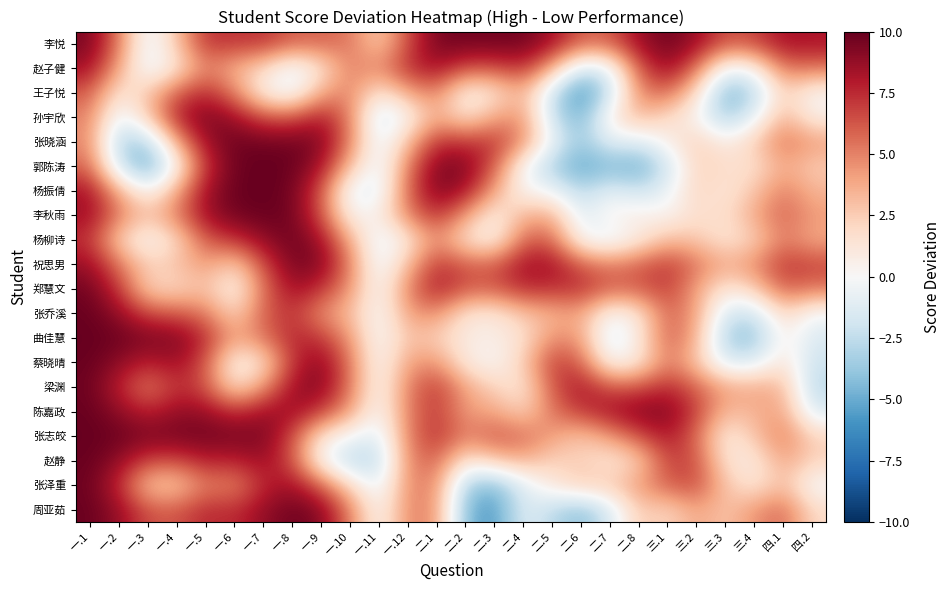

Reading left to right, extract all data points from this chart.

周亚茹: 一.1=9.9	一.2=8.7	一.3=6.4	一.4=6.3	一.5=7.6	一.6=7.4	一.7=8.8	一.8=9.8	一.9=9.2	一.10=5.1	一.11=-0.1	一.12=5.0	二.1=4.6	二.2=-4.6	二.3=-5.8	二.4=-1.1	二.5=-2.7	二.6=-4.2	二.7=-1.5	二.8=2.7	三.1=2.1	三.2=4.0	三.3=2.8	三.4=4.5	四.1=5.8	四.2=1.9
张泽重: 一.1=9.8	一.2=7.5	一.3=2.7	一.4=2.5	一.5=5.2	一.6=4.8	一.7=7.6	一.8=8.5	一.9=6.0	一.10=2.0	一.11=-1.1	一.12=4.9	二.1=4.8	二.2=-3.4	二.3=-4.4	二.4=-1.1	二.5=1.2	二.6=2.6	二.7=2.6	二.8=4.3	三.1=6.1	三.2=6.6	三.3=2.8	三.4=1.1	四.1=3.2	四.2=-0.3
赵静: 一.1=9.9	一.2=8.9	一.3=6.7	一.4=6.6	一.5=7.8	一.6=7.6	一.7=8.6	一.8=6.4	一.9=0.0	一.10=-2.9	一.11=-2.6	一.12=4.9	二.1=5.9	二.2=1.0	二.3=2.6	二.4=3.5	二.5=2.2	二.6=2.4	二.7=1.1	二.8=2.4	三.1=6.9	三.2=6.5	三.3=1.4	三.4=0.9	四.1=4.0	四.2=2.2
张志皎: 一.1=10.0	一.2=9.8	一.3=9.5	一.4=9.6	一.5=9.7	一.6=9.5	一.7=9.5	一.8=6.6	一.9=1.3	一.10=-0.2	一.11=-1.3	一.12=5.1	二.1=7.4	二.2=5.0	二.3=6.2	二.4=5.7	二.5=4.1	二.6=2.7	二.7=4.3	二.8=6.4	三.1=8.2	三.2=5.7	三.3=0.8	三.4=2.8	四.1=5.3	四.2=2.2
陈嘉政: 一.1=9.9	一.2=9.0	一.3=7.7	一.4=8.8	一.5=8.7	一.6=7.4	一.7=8.5	一.8=8.6	一.9=7.0	一.10=4.1	一.11=-0.2	一.12=5.2	二.1=7.1	二.2=4.2	二.3=4.0	二.4=2.2	二.5=5.4	二.6=7.1	二.7=8.3	二.8=9.2	三.1=9.2	三.2=6.9	三.3=3.1	三.4=3.5	四.1=4.1	四.2=-1.4
梁渊: 一.1=9.8	一.2=7.7	一.3=5.0	一.4=7.4	一.5=6.4	一.6=1.7	一.7=4.4	一.8=8.5	一.9=9.2	一.10=5.3	一.11=0.0	一.12=5.1	二.1=7.1	二.2=4.0	二.3=2.2	二.4=1.3	二.5=6.3	二.6=8.2	二.7=6.3	二.8=6.5	三.1=7.6	三.2=6.0	三.3=4.0	三.4=3.9	四.1=3.4	四.2=-2.8
蔡晓晴: 一.1=9.9	一.2=9.0	一.3=7.7	一.4=8.6	一.5=6.3	一.6=0.2	一.7=1.6	一.8=7.3	一.9=9.1	一.10=5.3	一.11=-0.1	一.12=4.1	二.1=4.6	二.2=1.0	二.3=0.0	二.4=2.5	二.5=7.0	二.6=6.0	二.7=0.1	二.8=1.2	三.1=5.2	三.2=2.7	三.3=-1.4	三.4=-1.3	四.1=1.6	四.2=-2.1
曲佳慧: 一.1=10.0	一.2=9.8	一.3=9.5	一.4=9.4	一.5=7.5	一.6=3.9	一.7=5.3	一.8=7.7	一.9=7.2	一.10=4.4	一.11=-0.3	一.12=3.0	二.1=2.3	二.2=0.8	二.3=0.7	二.4=1.5	二.5=4.7	二.6=4.2	二.7=-1.7	二.8=1.0	三.1=6.2	三.2=3.6	三.3=-3.5	三.4=-4.1	四.1=0.8	四.2=-1.5
张乔溪: 一.1=9.9	一.2=8.8	一.3=6.7	一.4=6.3	一.5=5.3	一.6=2.1	一.7=6.0	一.8=7.3	一.9=4.6	一.10=3.2	一.11=-0.3	一.12=4.1	二.1=4.7	二.2=1.3	二.3=1.1	二.4=2.8	二.5=3.4	二.6=4.0	二.7=-0.1	二.8=1.3	三.1=6.0	三.2=4.1	三.3=-1.8	三.4=-2.1	四.1=2.2	四.2=-0.3
郑慧文: 一.1=9.7	一.2=7.2	一.3=2.3	一.4=2.0	一.5=3.0	一.6=0.2	一.7=5.5	一.8=8.5	一.9=7.3	一.10=4.4	一.11=-0.2	一.12=5.0	二.1=8.0	二.2=6.2	二.3=6.1	二.4=7.5	二.5=7.3	二.6=7.4	二.7=5.9	二.8=6.1	三.1=7.0	三.2=4.0	三.3=1.0	三.4=2.5	四.1=6.0	四.2=5.3
祝思男: 一.1=8.6	一.2=5.4	一.3=2.3	一.4=2.9	一.5=4.3	一.6=2.3	一.7=6.6	一.8=9.6	一.9=9.2	一.10=5.1	一.11=-0.9	一.12=3.1	二.1=7.3	二.2=6.2	二.3=6.1	二.4=8.4	二.5=8.4	二.6=6.1	二.7=5.2	二.8=6.0	三.1=7.1	三.2=5.4	三.3=3.7	三.4=4.7	四.1=7.2	四.2=6.8
杨柳诗: 一.1=7.3	一.2=2.3	一.3=-0.1	一.4=2.0	一.5=6.2	一.6=7.3	一.7=8.8	一.8=9.8	一.9=8.5	一.10=3.8	一.11=-1.1	一.12=1.2	二.1=4.8	二.2=1.5	二.3=0.4	二.4=5.9	二.5=5.9	二.6=-0.0	二.7=-0.9	二.8=1.0	三.1=3.2	三.2=2.8	三.3=1.3	三.4=2.3	四.1=5.2	四.2=3.7
李秋雨: 一.1=8.5	一.2=5.2	一.3=2.9	一.4=5.2	一.5=8.5	一.6=9.7	一.7=9.9	一.8=9.7	一.9=6.5	一.10=0.4	一.11=0.6	一.12=5.0	二.1=7.4	二.2=4.2	二.3=0.5	二.4=3.6	二.5=3.7	二.6=-1.3	二.7=0.6	二.8=0.8	三.1=0.3	三.2=1.7	三.3=1.6	三.4=3.9	四.1=5.9	四.2=4.3
杨振倩: 一.1=8.3	一.2=3.6	一.3=-0.1	一.4=3.9	一.5=8.5	一.6=9.9	一.7=10.0	一.8=9.7	一.9=6.3	一.10=-0.8	一.11=-1.1	一.12=5.9	二.1=9.3	二.2=8.3	二.3=4.0	二.4=0.1	二.5=-0.4	二.6=-2.8	二.7=-1.0	二.8=-2.1	三.1=-0.7	三.2=2.3	三.3=1.2	三.4=2.8	四.1=5.2	四.2=3.4
郭陈涛: 一.1=5.8	一.2=-2.1	一.3=-5.2	一.4=0.3	一.5=7.3	一.6=9.8	一.7=10.0	一.8=9.9	一.9=8.4	一.10=3.0	一.11=-1.0	一.12=5.2	二.1=9.3	二.2=9.3	二.3=6.1	二.4=-0.2	二.5=-3.3	二.6=-5.4	二.7=-4.4	二.8=-5.1	三.1=-1.9	三.2=2.3	三.3=1.8	三.4=1.5	四.1=3.8	四.2=2.5
张晓涵: 一.1=4.8	一.2=-3.3	一.3=-3.0	一.4=3.9	一.5=8.6	一.6=9.8	一.7=9.7	一.8=9.7	一.9=9.3	一.10=5.1	一.11=-1.1	一.12=3.0	二.1=7.4	二.2=7.2	二.3=7.3	二.4=4.7	二.5=-0.6	二.6=-3.7	二.7=-0.9	二.8=-1.3	三.1=0.6	三.2=2.5	三.3=0.7	三.4=2.5	四.1=5.5	四.2=4.2
孙宇欣: 一.1=5.0	一.2=-1.0	一.3=2.6	一.4=7.9	一.5=9.5	一.6=8.6	一.7=6.5	一.8=6.3	一.9=8.1	一.10=5.1	一.11=-2.1	一.12=0.2	二.1=3.9	二.2=1.5	二.3=4.0	二.4=4.6	二.5=-2.4	二.6=-4.8	二.7=1.0	二.8=3.3	三.1=1.8	三.2=0.2	三.3=-3.5	三.4=-0.8	四.1=3.6	四.2=0.6
王子悦: 一.1=6.1	一.2=1.2	一.3=2.8	一.4=6.0	一.5=7.6	一.6=5.0	一.7=0.6	一.8=-0.7	一.9=3.8	一.10=5.0	一.11=1.1	一.12=3.9	二.1=5.1	二.2=0.4	二.3=1.4	二.4=3.6	二.5=-2.3	二.6=-6.4	二.7=-2.2	二.8=4.9	三.1=5.8	三.2=1.7	三.3=-4.7	三.4=-3.1	四.1=2.5	四.2=0.1
赵子健: 一.1=8.4	一.2=3.9	一.3=-0.9	一.4=1.3	一.5=5.0	一.6=3.4	一.7=1.9	一.8=-0.8	一.9=1.4	一.10=5.1	一.11=4.7	一.12=7.4	二.1=8.4	二.2=6.4	二.3=6.5	二.4=7.4	二.5=3.7	二.6=-1.9	二.7=-0.8	二.8=6.2	三.1=8.8	三.2=5.5	三.3=-0.6	三.4=0.4	四.1=5.4	四.2=5.4
李悦: 一.1=9.4	一.2=5.2	一.3=-1.0	一.4=2.9	一.5=7.3	一.6=7.2	一.7=7.3	一.8=5.9	一.9=5.9	一.10=5.3	一.11=2.4	一.12=6.6	二.1=9.6	二.2=9.7	二.3=9.7	二.4=9.7	二.5=8.4	二.6=5.9	二.7=6.0	二.8=8.6	三.1=9.7	三.2=8.6	三.3=6.3	三.4=6.7	四.1=8.4	四.2=8.2